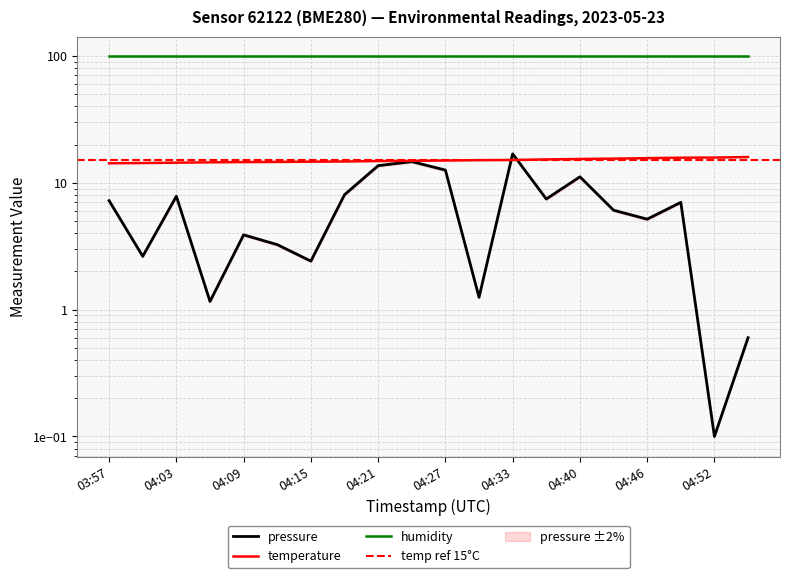

True or false: pressure and temperature cross at least once.

True